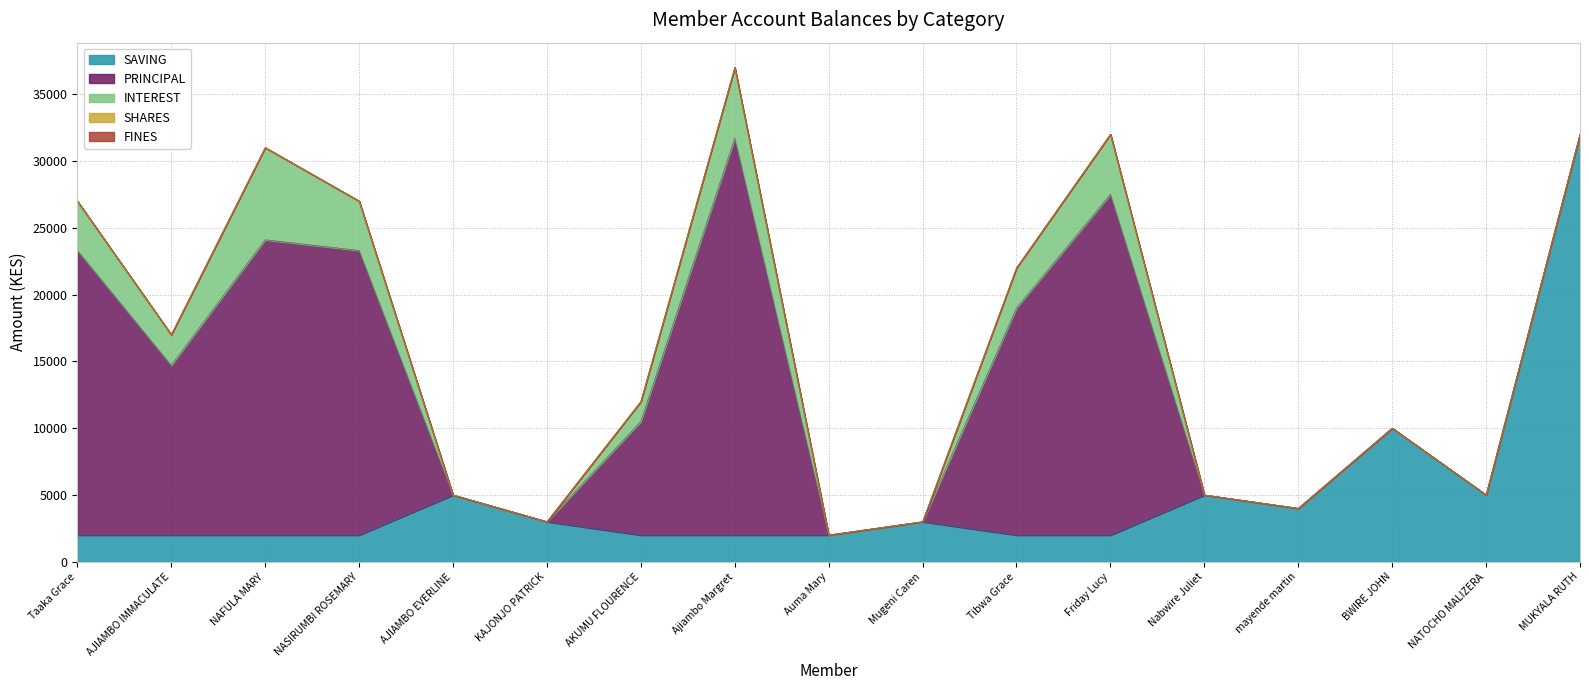

Where is FINES nearest to the value 0?

Taaka Grace